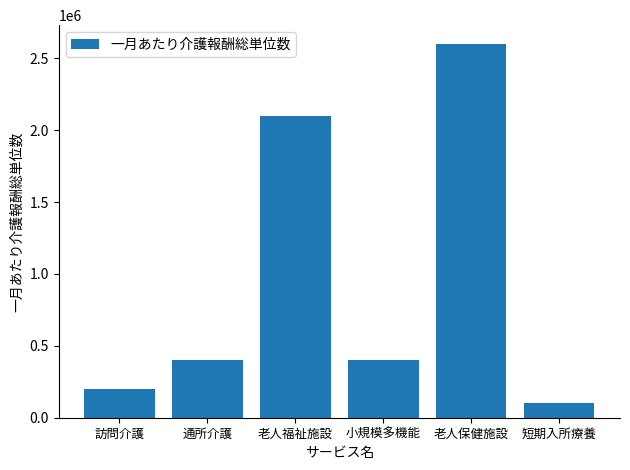

The value at 小規模多機能 is 400000. True or false?

True